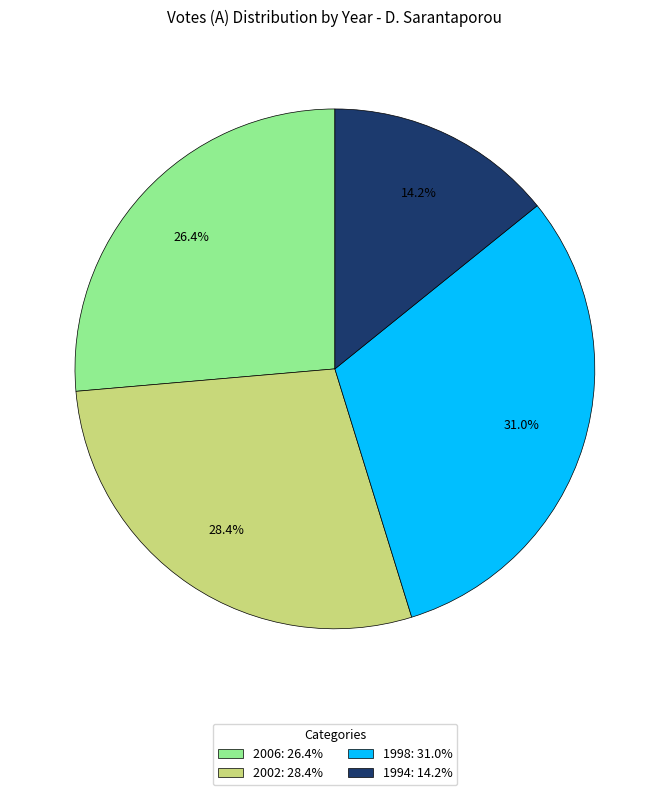

To the nearest percent, what is the difference between the largest and smallest slice percentages?

17%